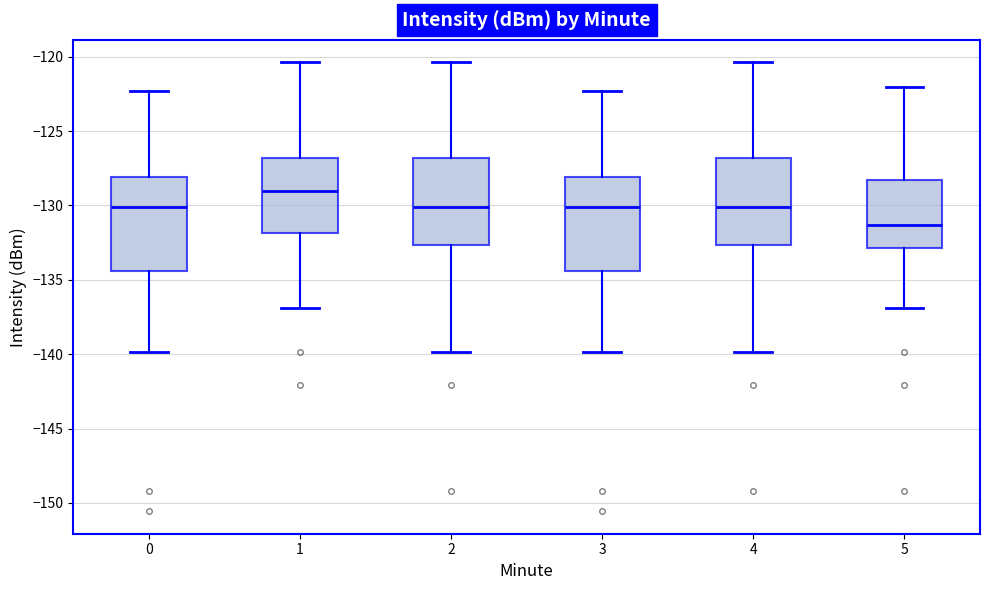

Where is the upper edge of the box at x = 3 on the y-axis? The values are not printed on the chart, so give them approximately, as read against the axis.

-128.0